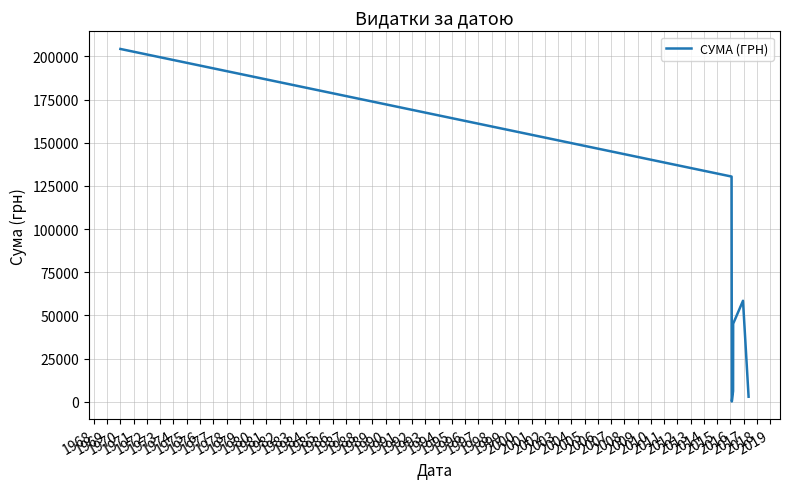

What is the greatest value displayed?

204286.8